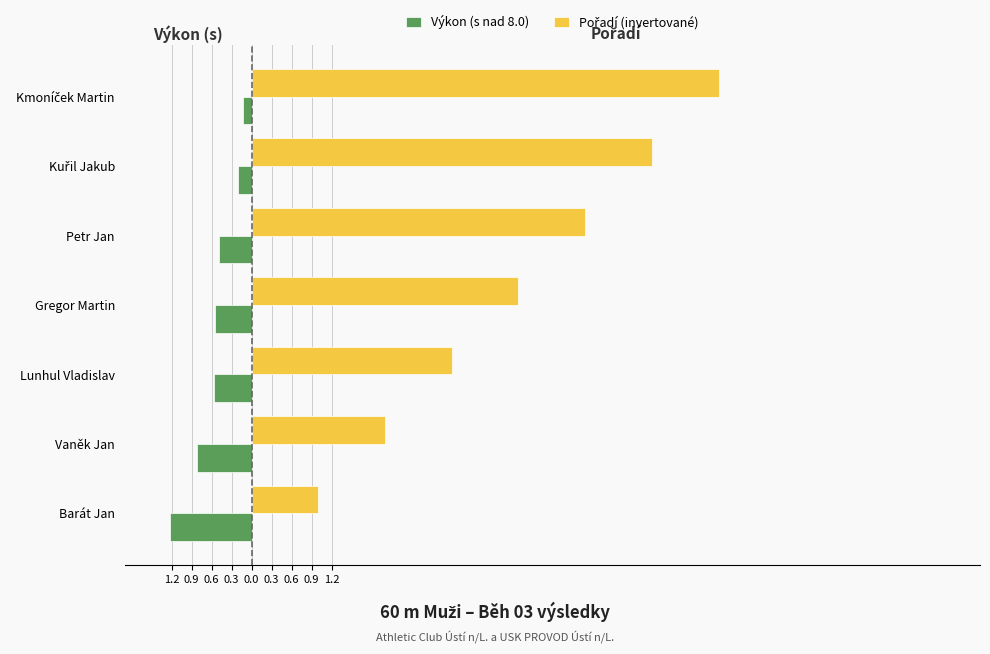

How many data points does each series have?

7